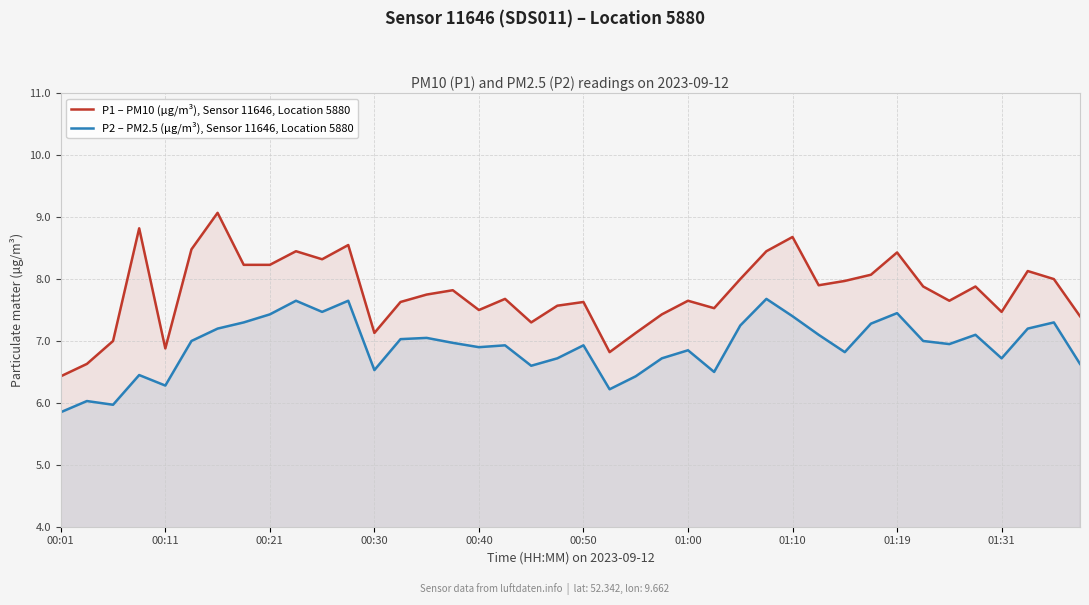

At 00:21, list the series in order from largest to smallest.

P1 – PM10 (µg/m³), Sensor 11646, Location 5880, P2 – PM2.5 (µg/m³), Sensor 11646, Location 5880